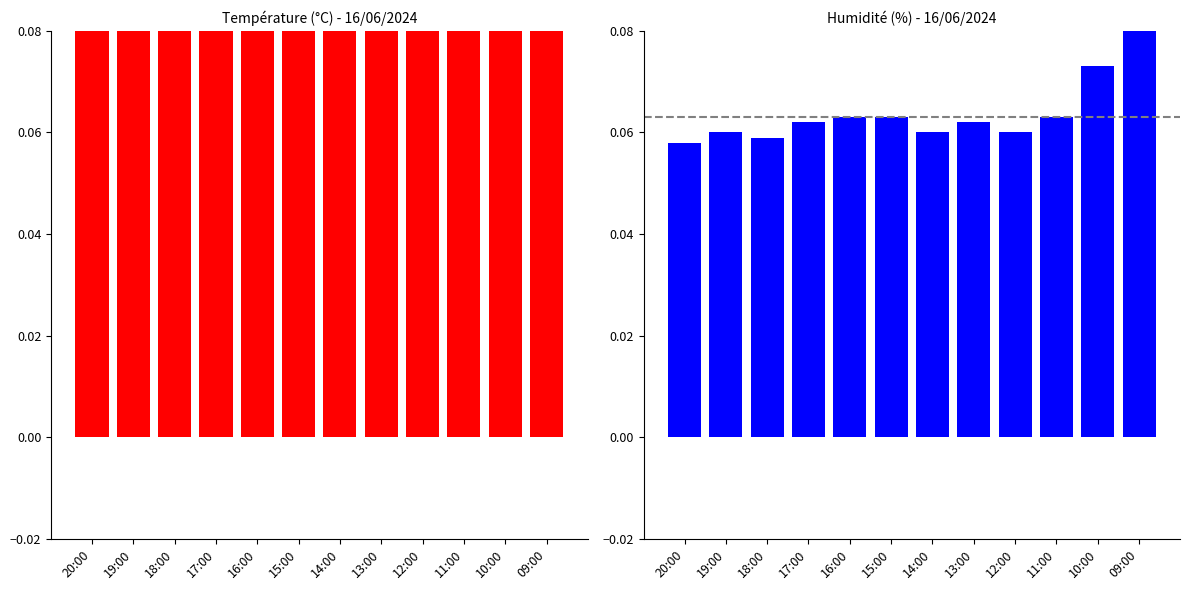

Reading left to right, list all the values displayed in this chart.

Température (ºC): 20:00=0.2	19:00=0.2	18:00=0.2	17:00=0.2	16:00=0.2	15:00=0.2	14:00=0.2	13:00=0.2	12:00=0.2	11:00=0.2	10:00=0.2	09:00=0.2
Humidité (%): 20:00=0.1	19:00=0.1	18:00=0.1	17:00=0.1	16:00=0.1	15:00=0.1	14:00=0.1	13:00=0.1	12:00=0.1	11:00=0.1	10:00=0.1	09:00=0.1